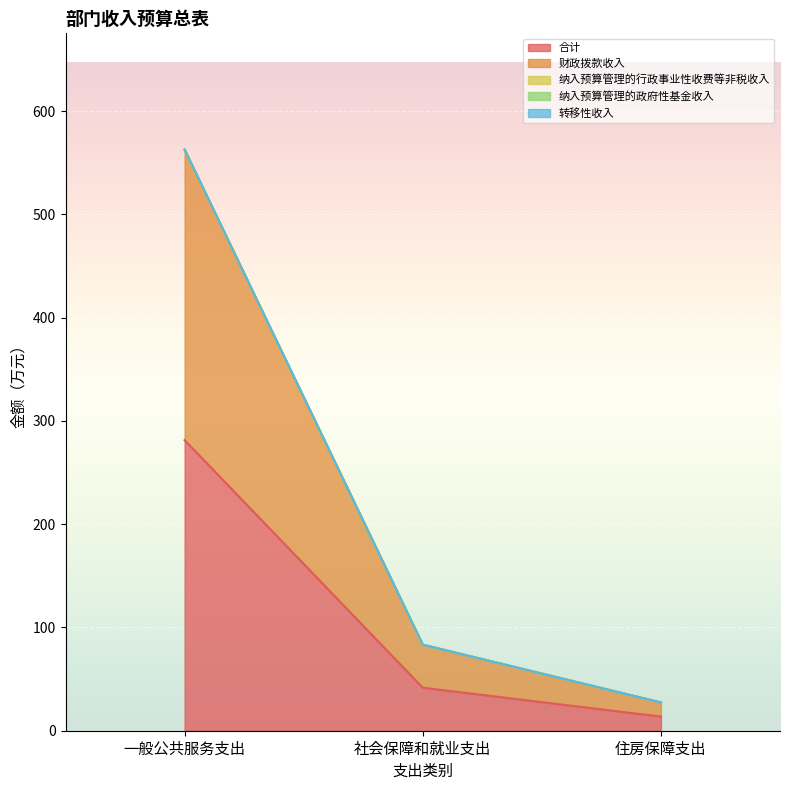

List the series in order of their peak value, highest first.

合计, 财政拨款收入, 纳入预算管理的行政事业性收费等非税收入, 纳入预算管理的政府性基金收入, 转移性收入